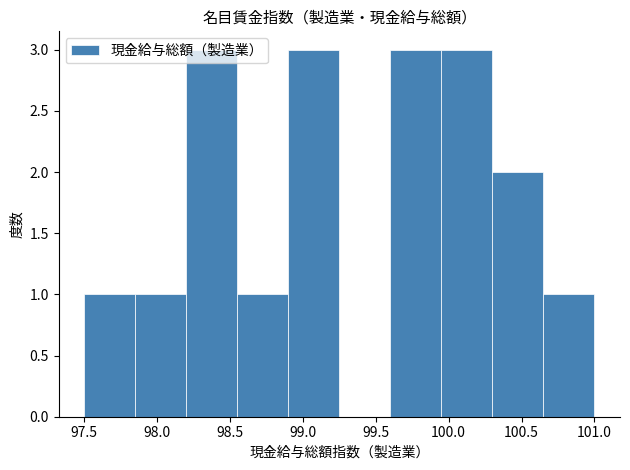

What is the height of the bar covering 97.50 to 97.85 on the x-axis? The values are not printed on the chart, so give them approximately, as read against the axis.

1